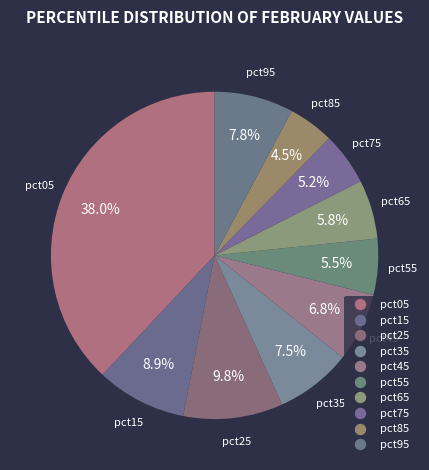

Which slice is the largest?

pct05